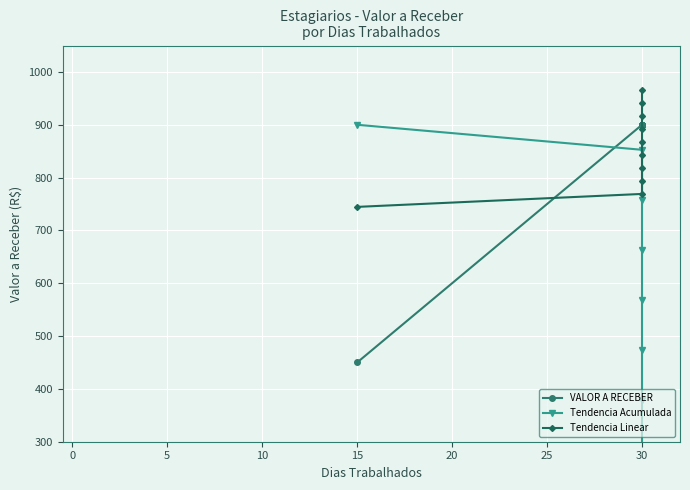

How many data points in Tendencia Linear are above 867?

5